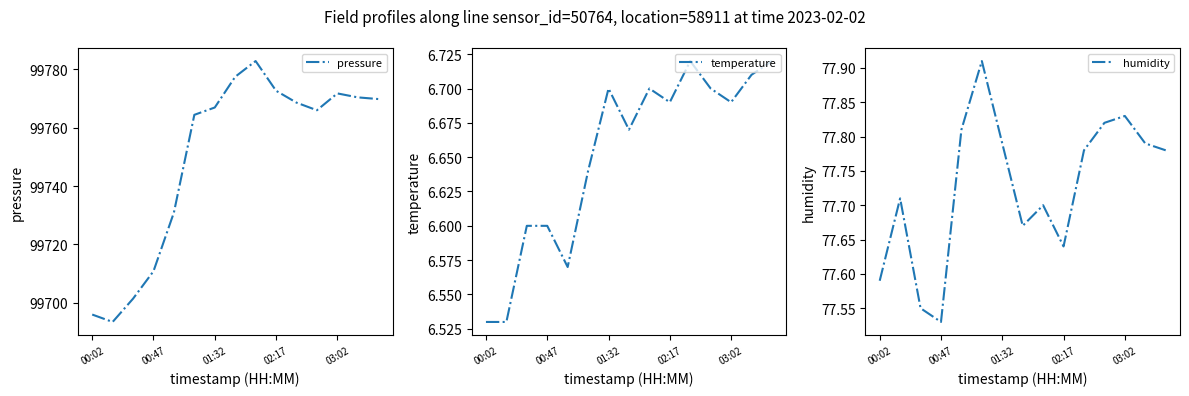

Which series has the largest range (max minus min)?

pressure